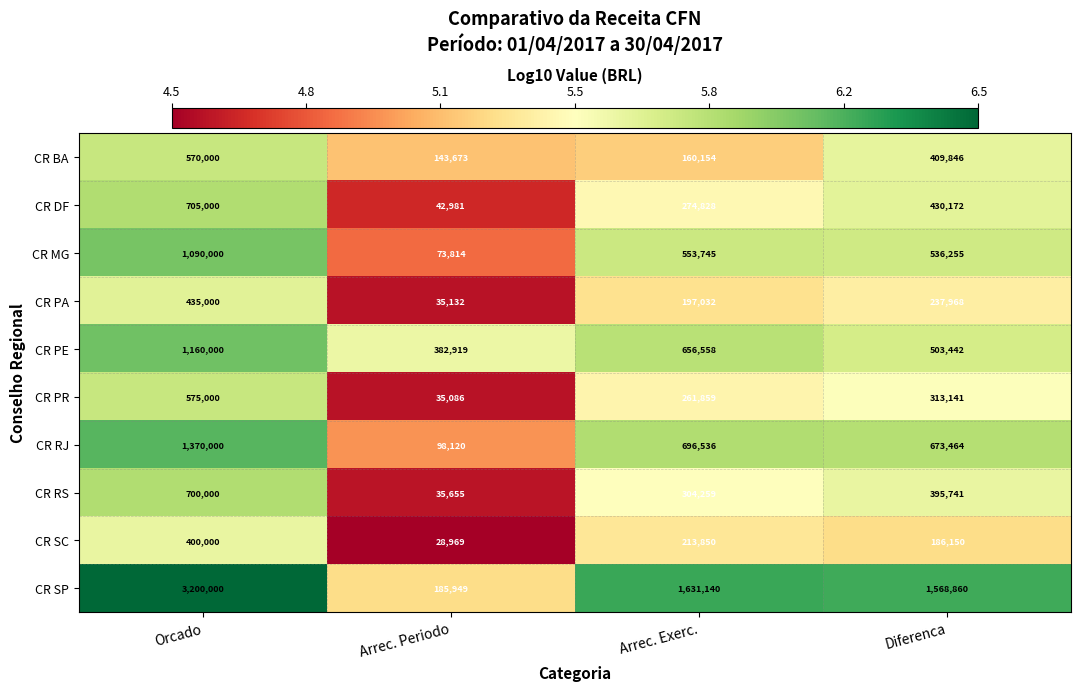

Which category has the highest value across all series?

Orcado